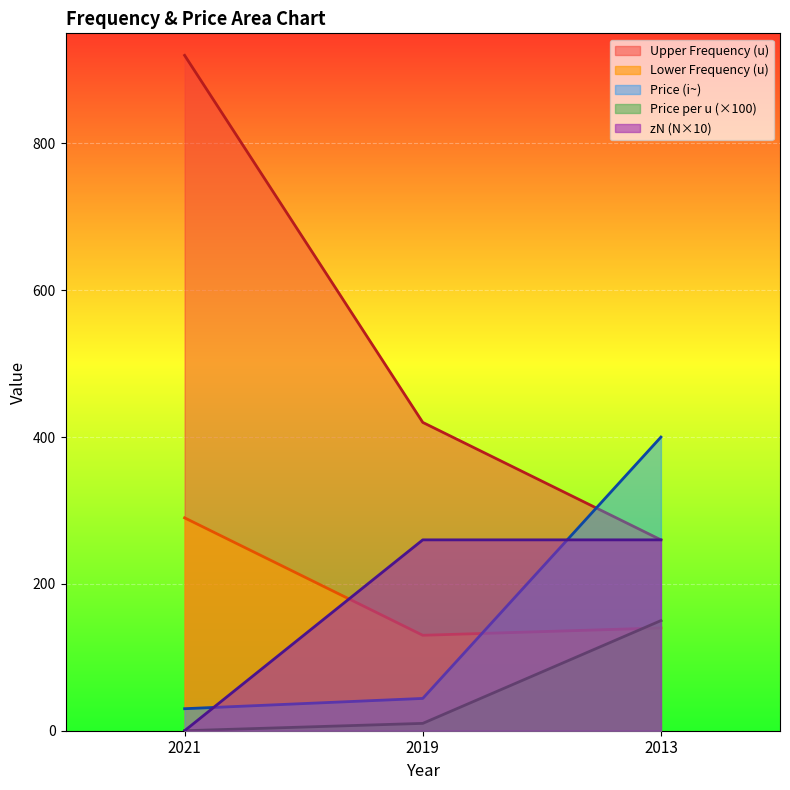

Which category has the lowest value in the zN (N) series?

2021